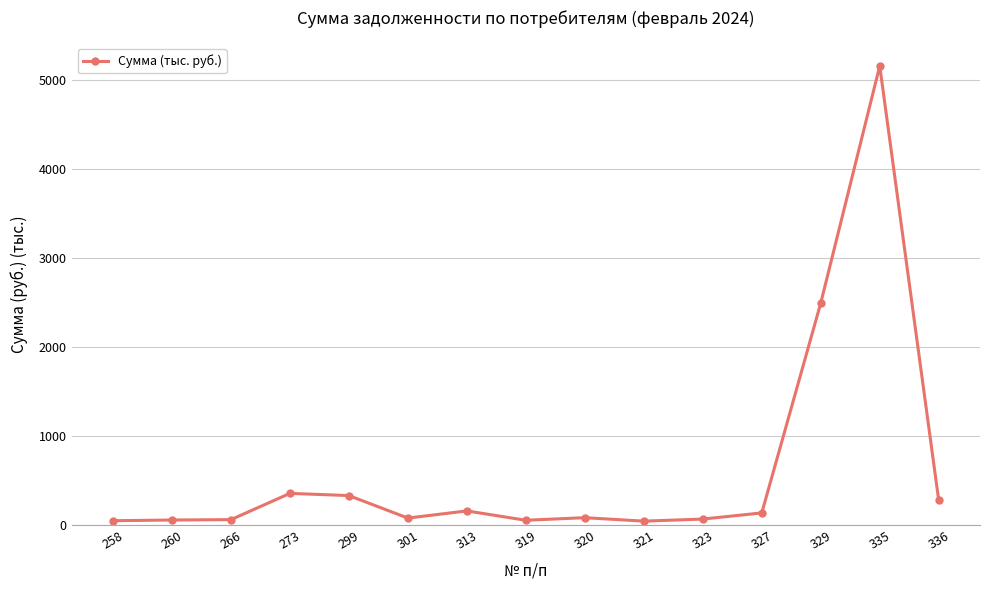

How many data points are above 85?

8